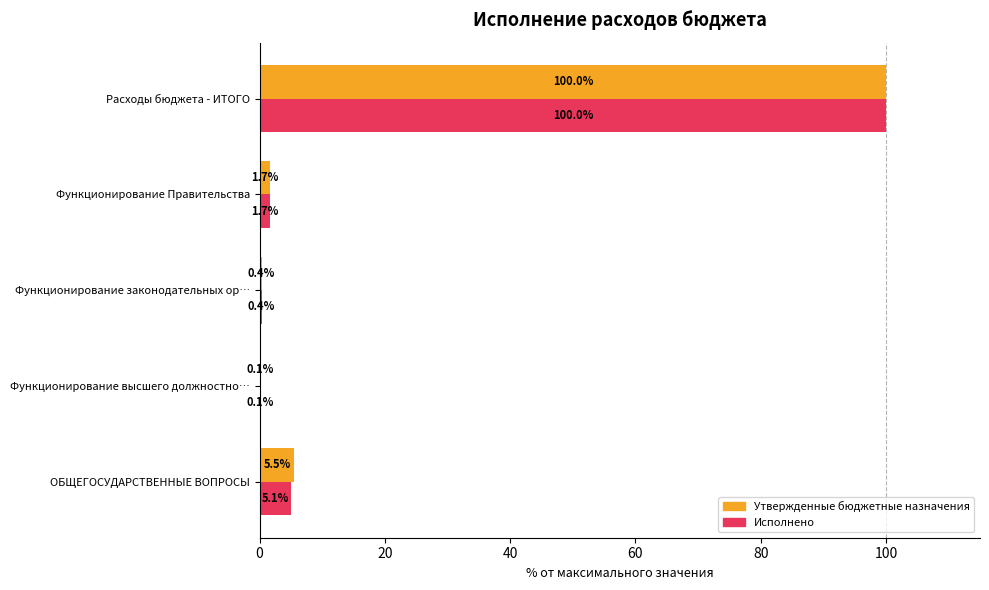

Which series has the largest total across all categories?

Утвержденные бюджетные назначения